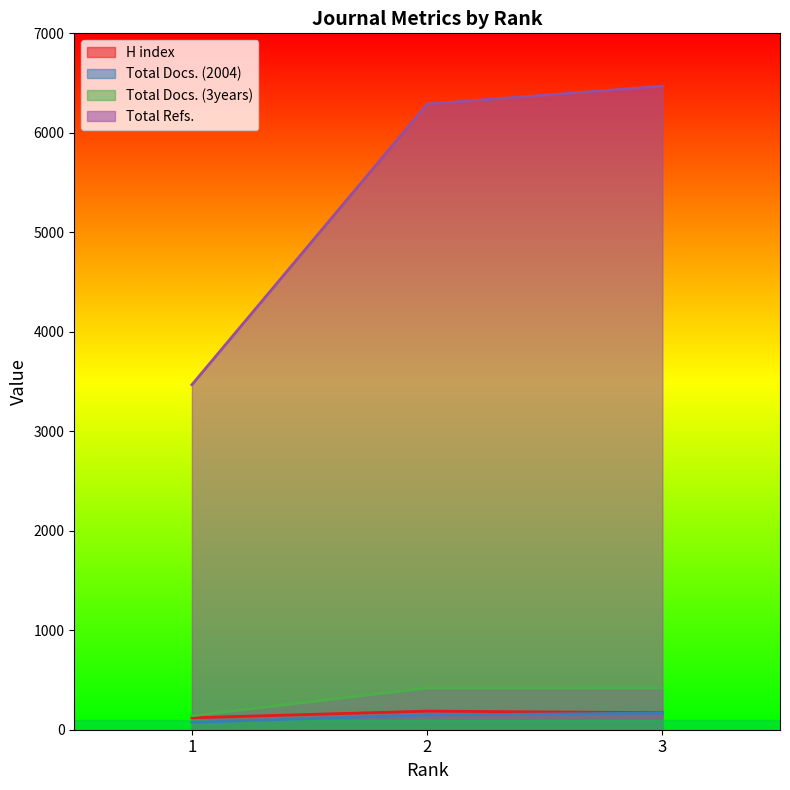

How many Total Docs. (2004) values are between 75 and 167?

3